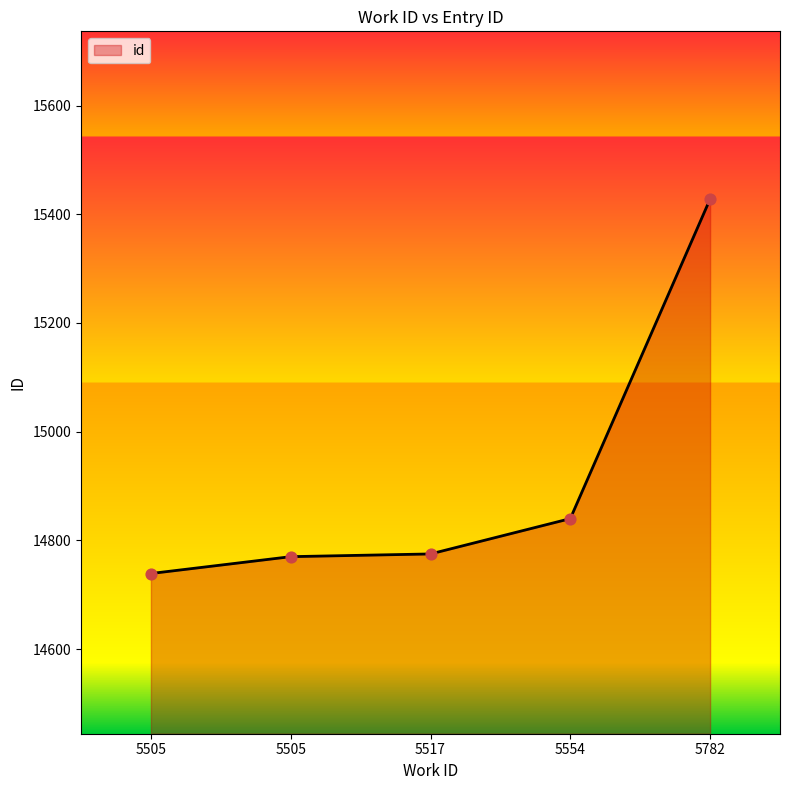

How many values are below 14775?

2